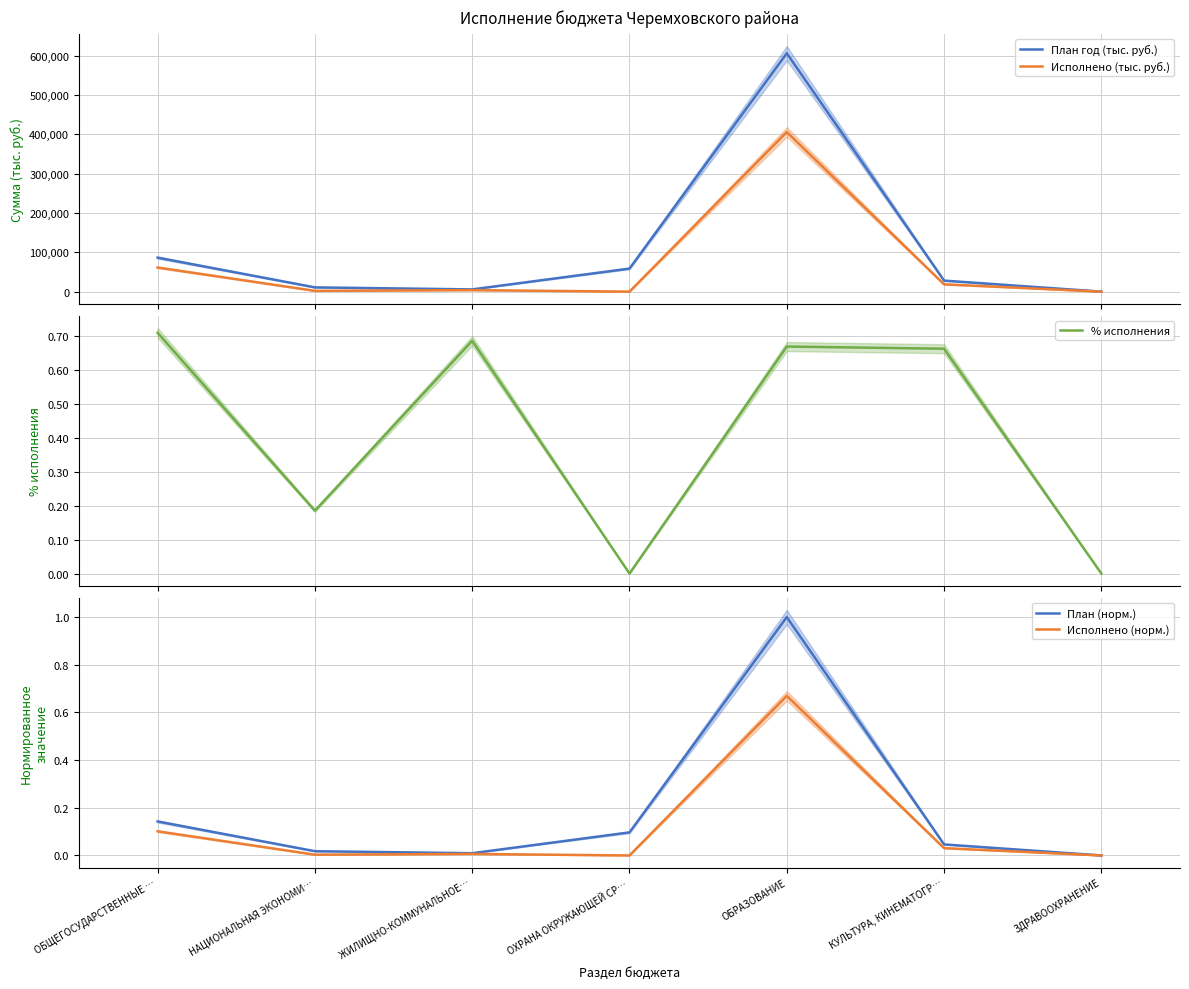

What is the sum of all % исполнения values?

2.9